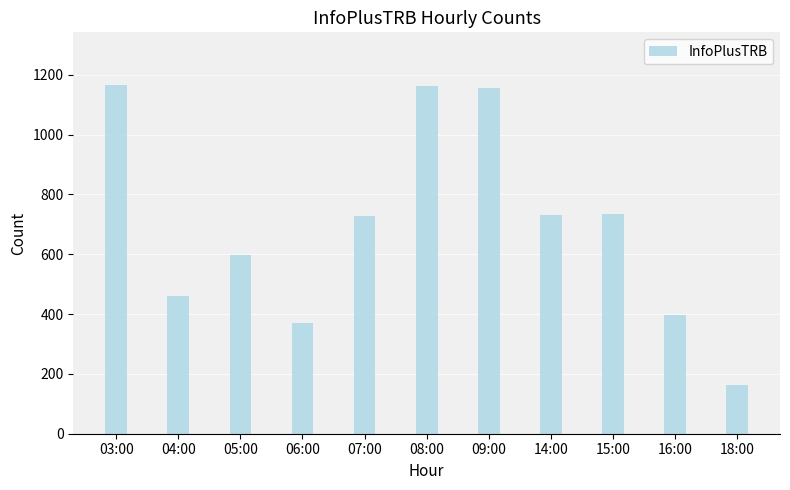

Between 05:00 and 15:00, which is larger?

15:00